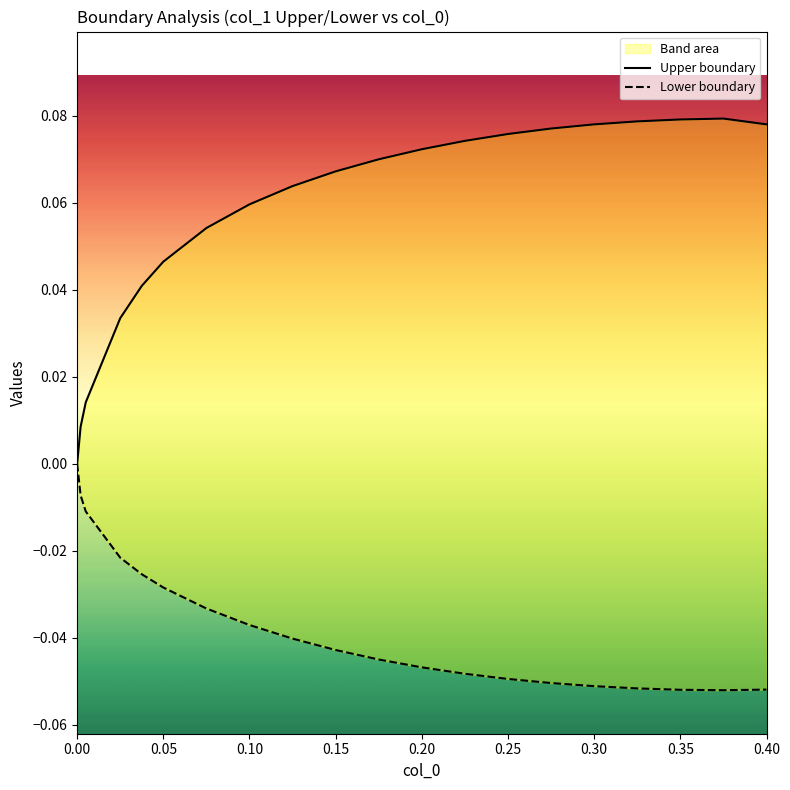

How many lines are shown in the chart?

2